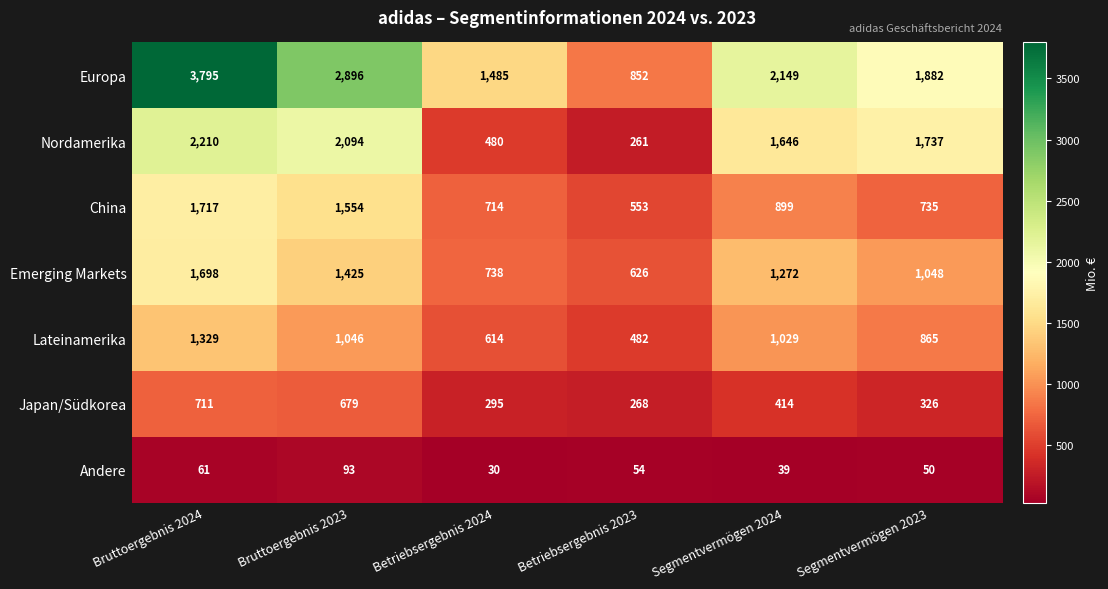

What is the difference between the maximum and minimum values in the Europa series?

2943